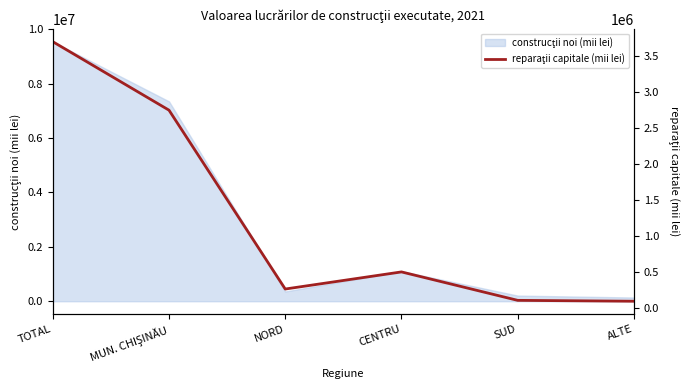

Reading left to right, extract all data points from this chart.

3698067.6	2746021.9	260351.4	498152.6	102870.8	90671.9